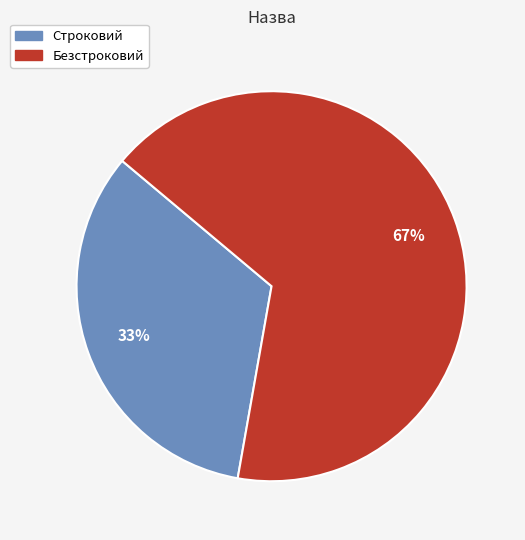

What is the smallest slice in the pie chart?

Строковий